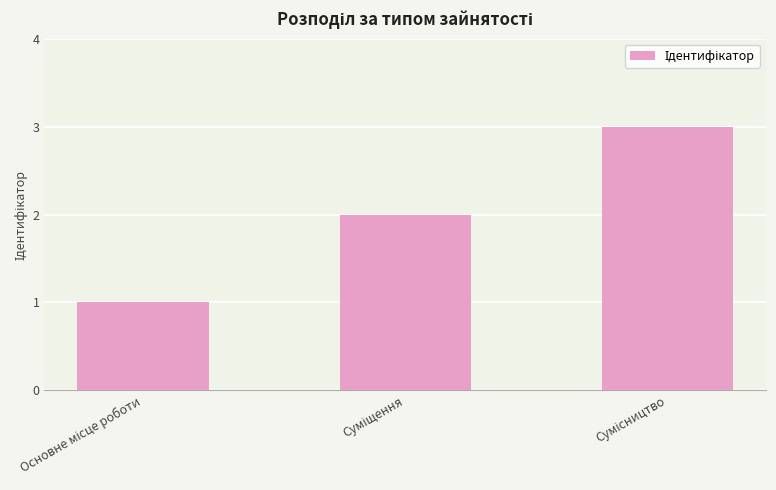

How many categories are shown in the chart?

3